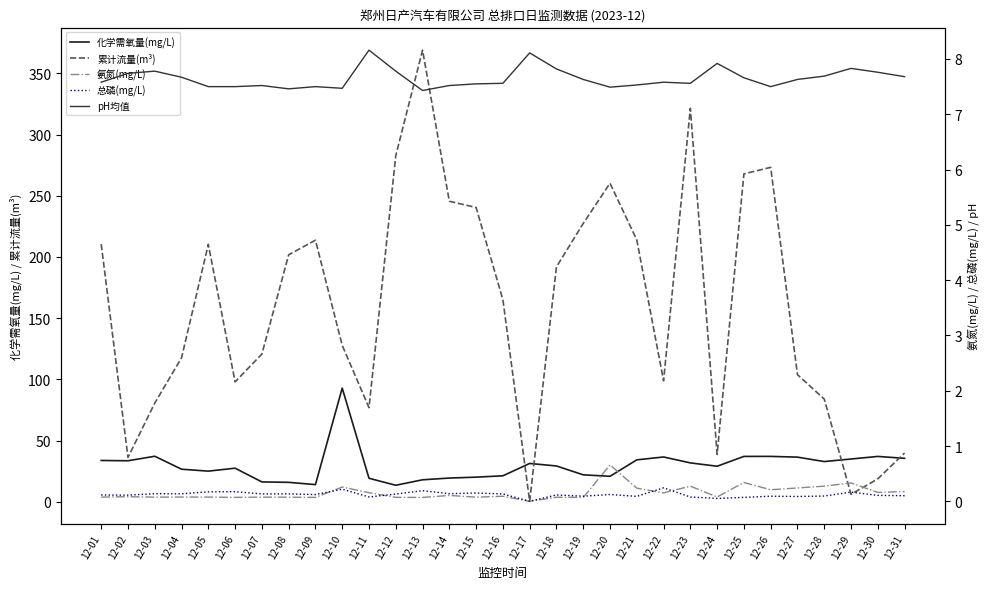

How many interior local peaks does the 累计流量(m³) series have?

6